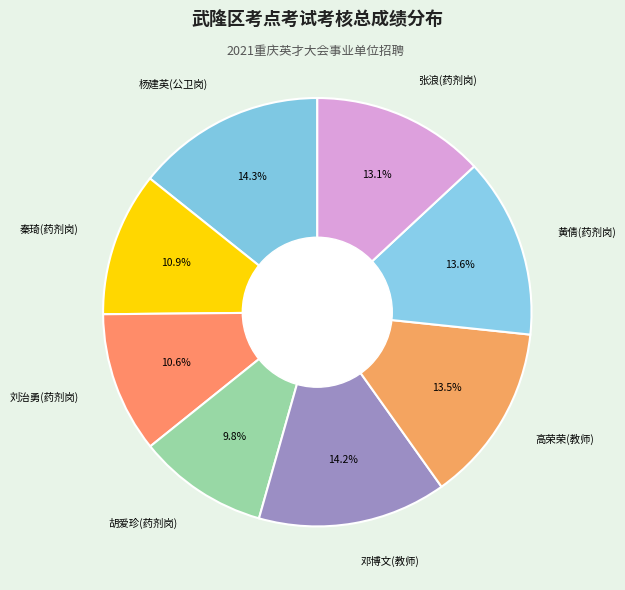

Is the sum of 高荣荣(教师) and 杨建英(公卫岗) greater than half?

No